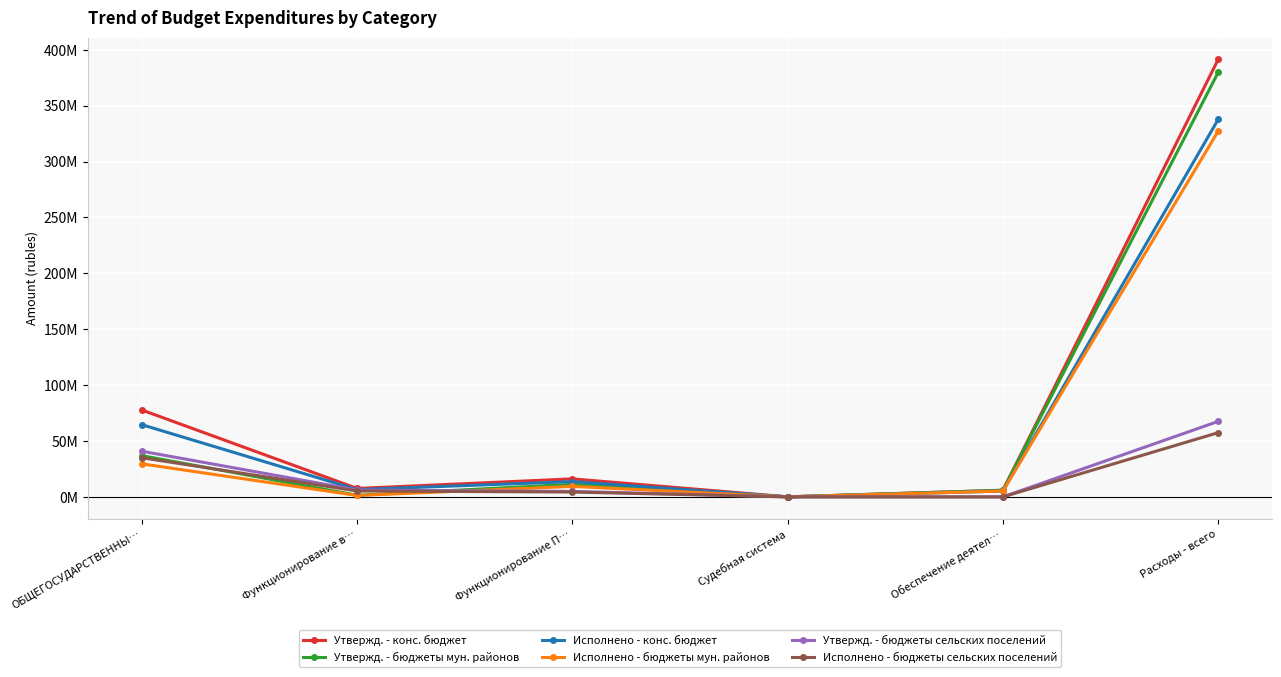

What are all the series names shown in the legend?

Утвержд. - конс. бюджет, Утвержд. - бюджеты мун. районов, Исполнено - конс. бюджет, Исполнено - бюджеты мун. районов, Утвержд. - бюджеты сельских поселений, Исполнено - бюджеты сельских поселений